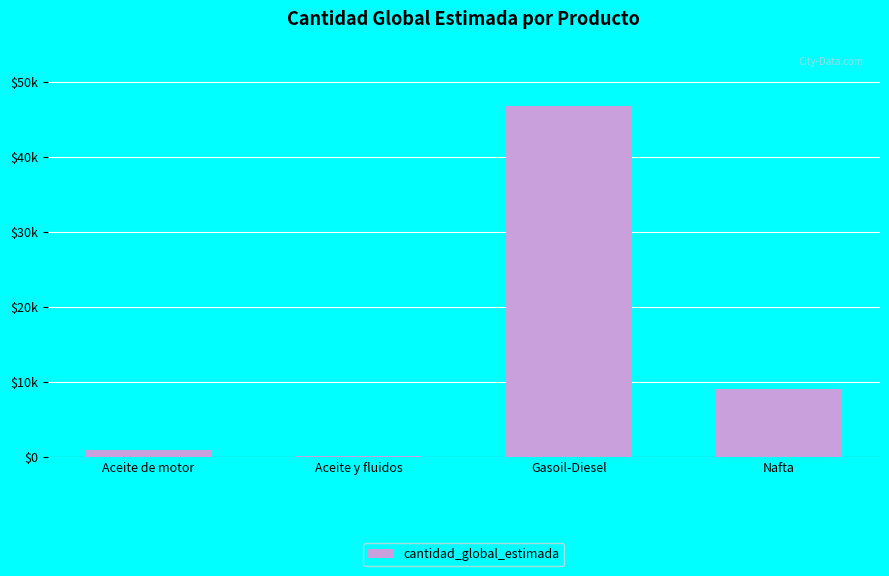

What is the change in value from Aceite de motor to Aceite y fluidos?

-771.0